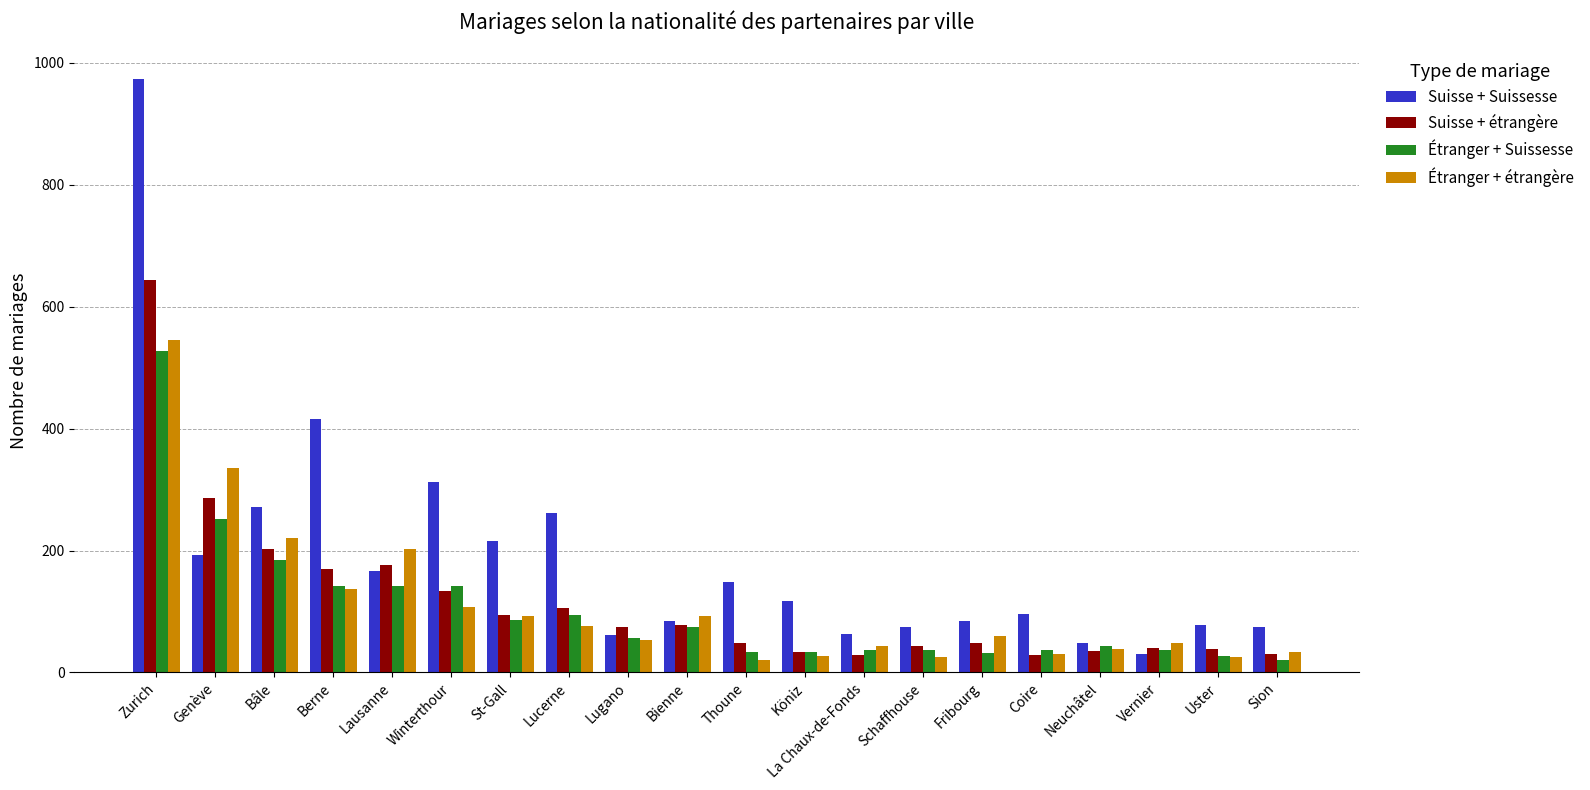

Which series has the widest spread of values?

Suisse + Suissesse